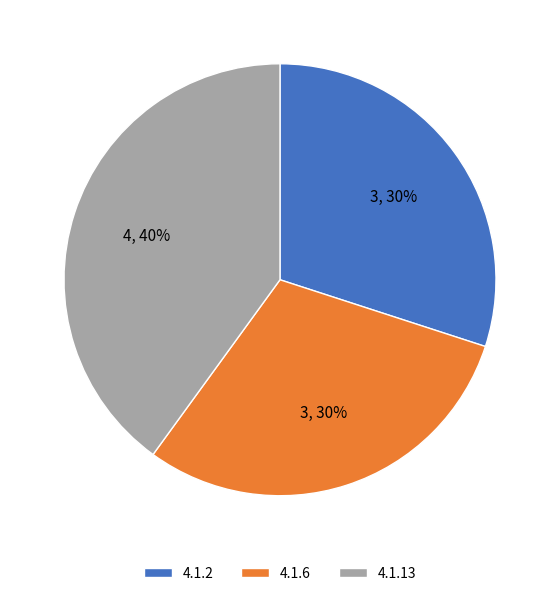

Count the number of slices in the pie.

3